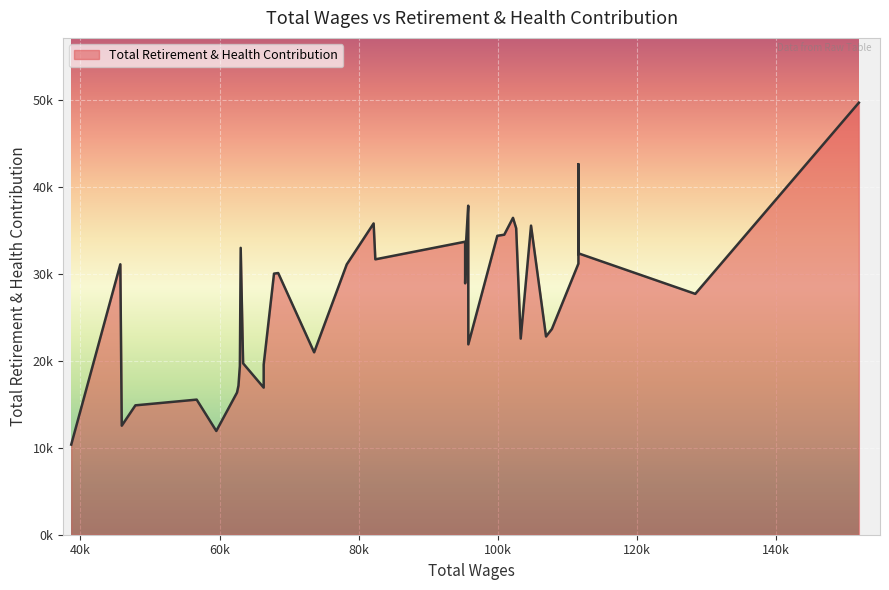

How many lines are shown in the chart?

1